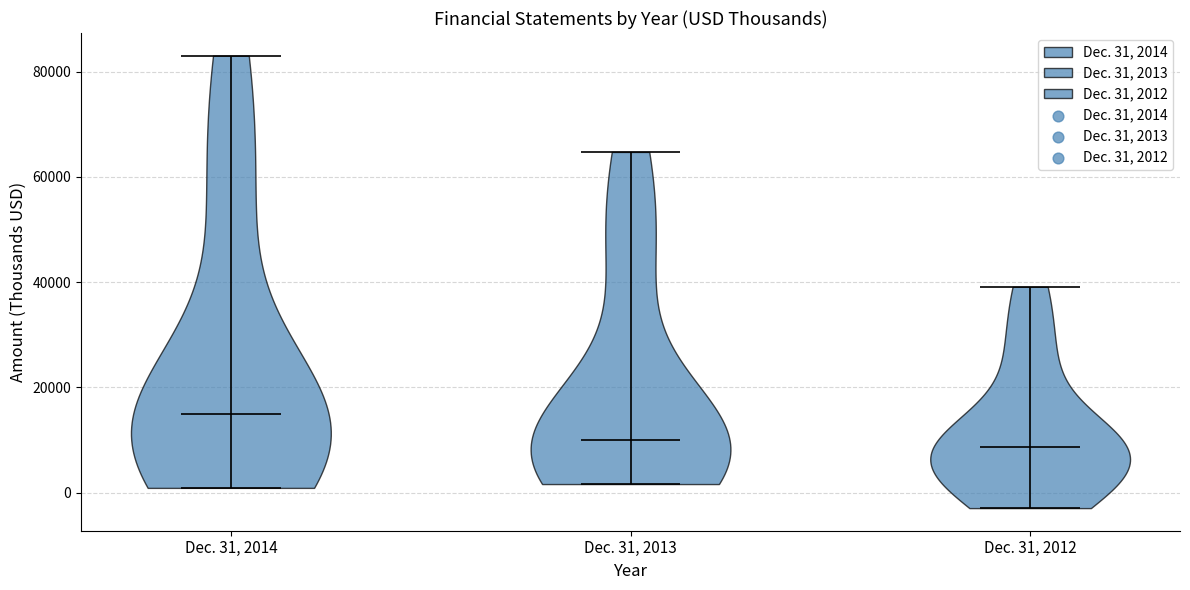

Reading left to right, read every violin against the y-axis: where its median line is, and the lowest and highest points it reaches. The values are not printed on the chart, so give them approximately, as read against the axis.

Dec. 31, 2014: median line 16000, lowest point 0, highest point 84000
Dec. 31, 2013: median line 10000, lowest point 2000, highest point 64000
Dec. 31, 2012: median line 8000, lowest point -2000, highest point 40000